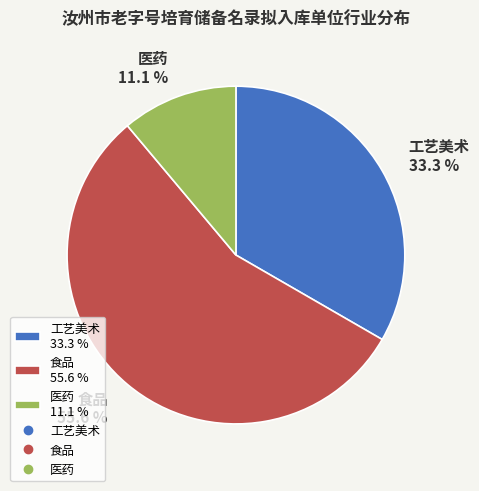

What is the majority slice?

食品